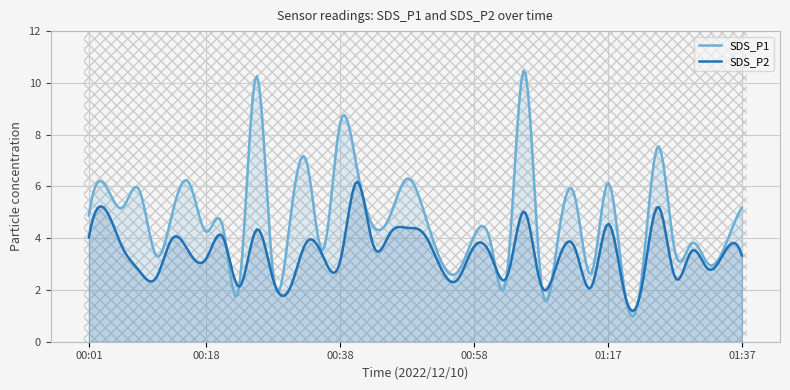

What is the difference between the maximum and second lowest values in the SDS_P1 series?

9.4